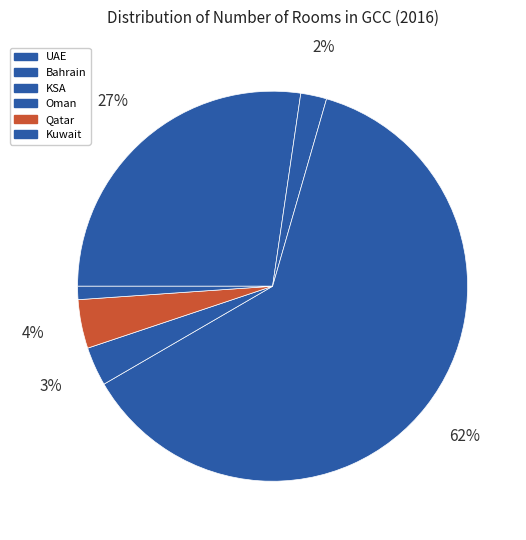

The Qatar slice represents 4% of the pie. True or false?

True